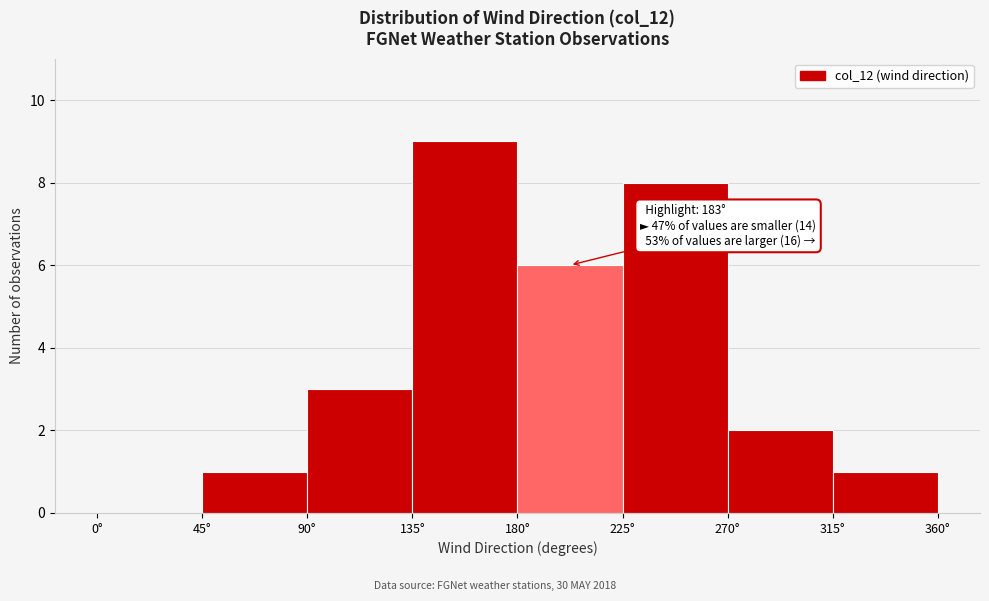

Which range on the x-axis has the tallest bar?

135 to 180